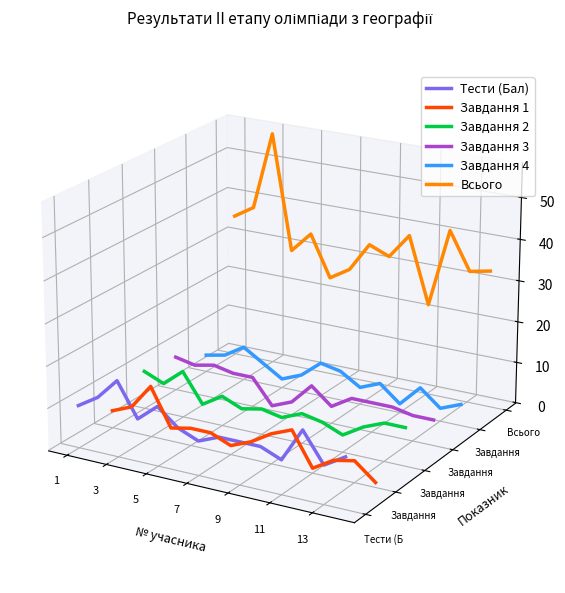

How many series are shown in this chart?

6